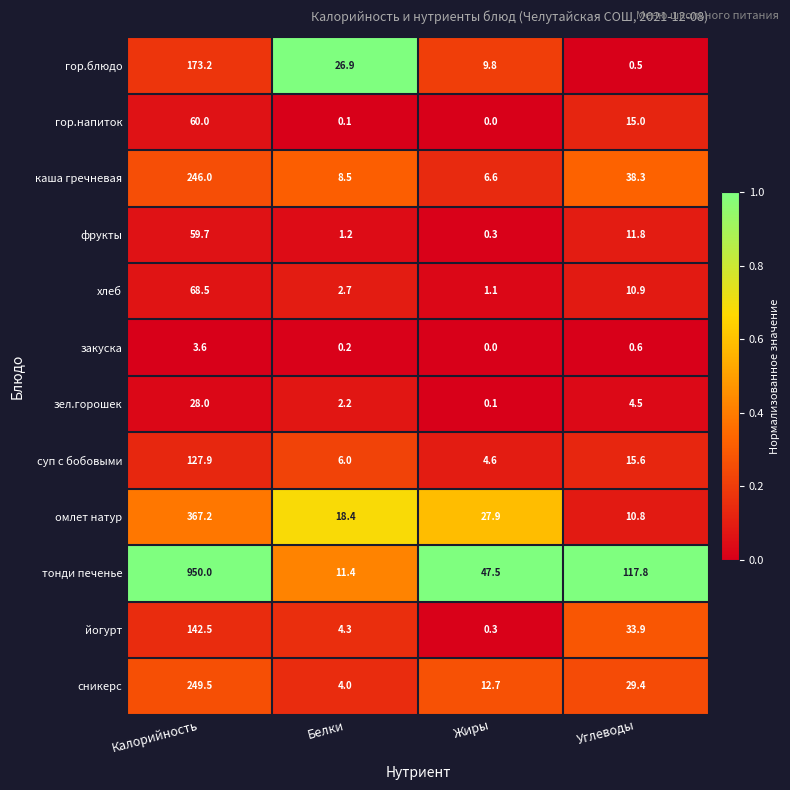

Which series has the largest total across all categories?

тонди печенье